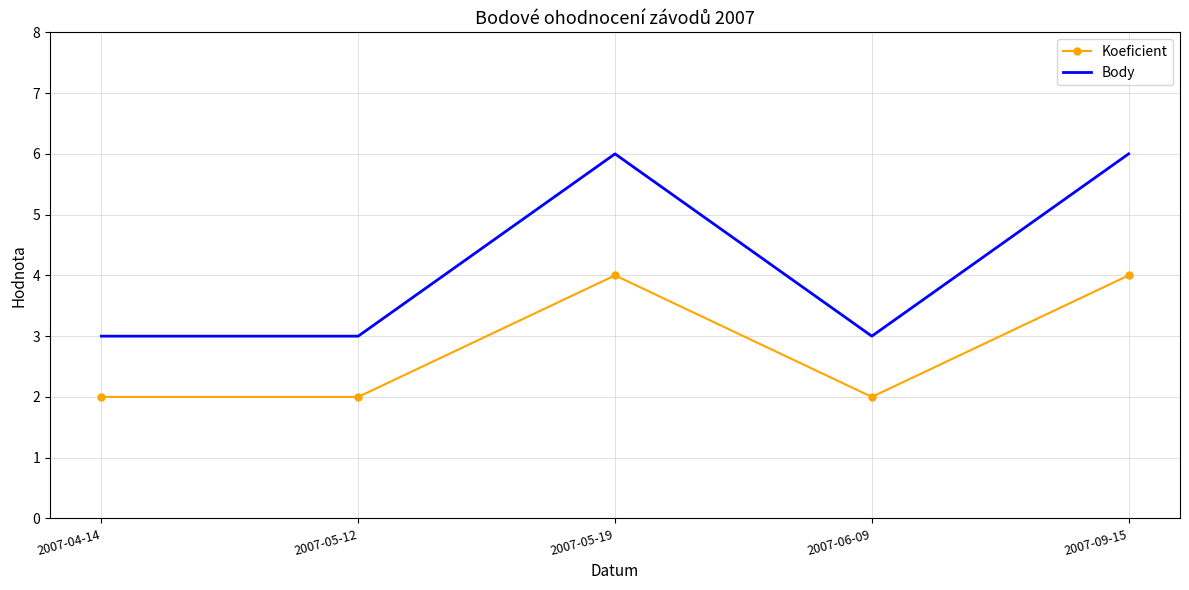

Rank the series by their average value, from highest to lowest.

Body, Koeficient